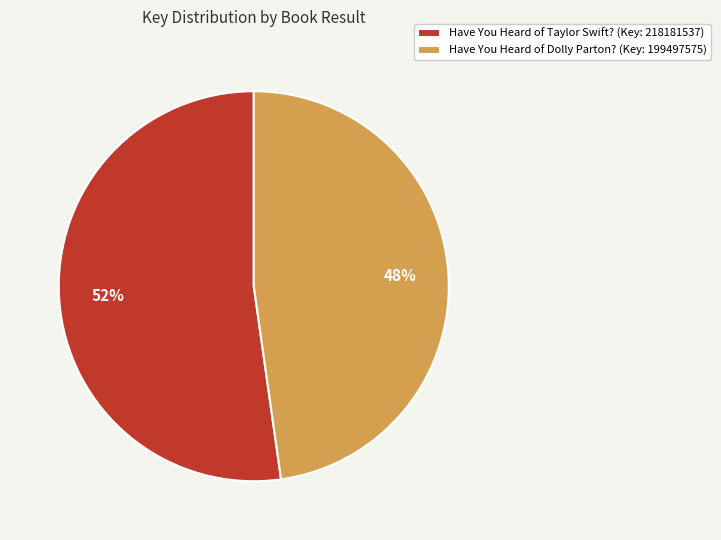

What is the ratio of the value at Have You Heard of Taylor Swift? to the value at Have You Heard of Dolly Parton??

1.1